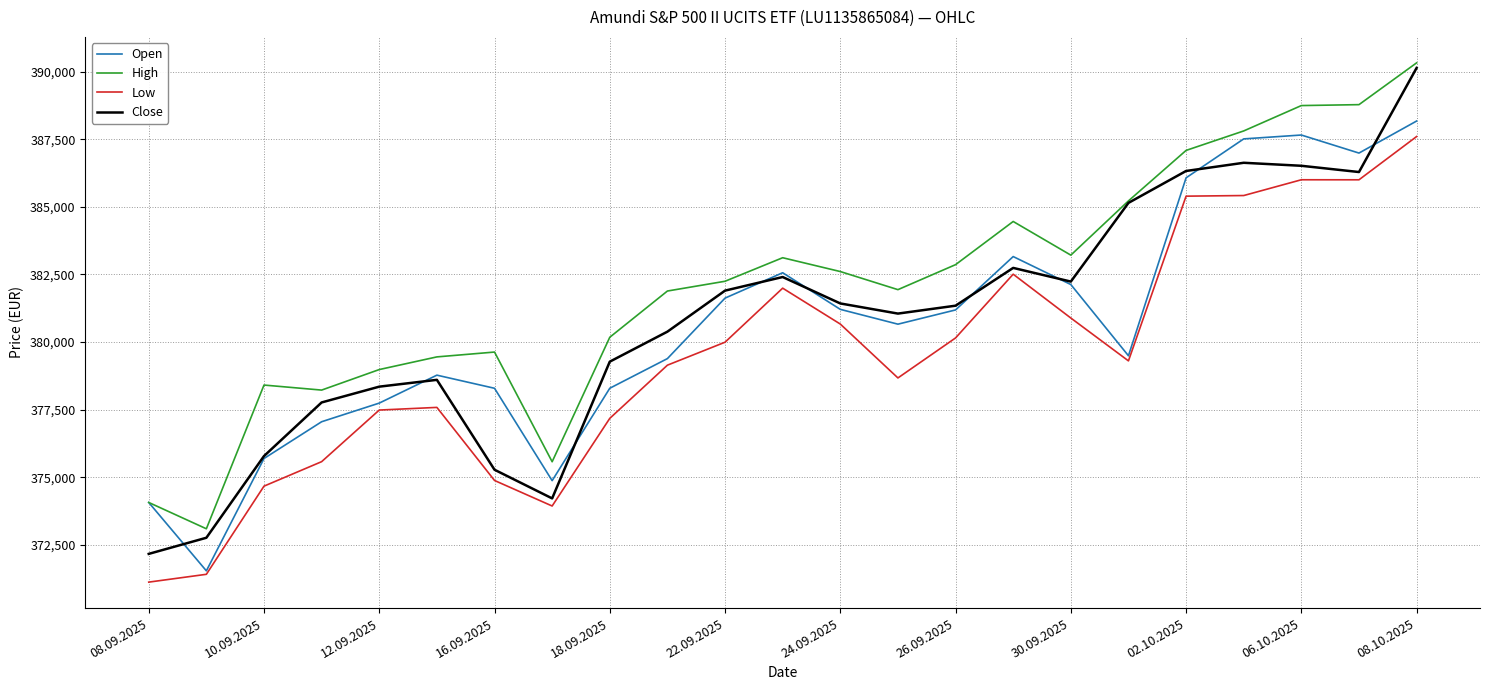

What is the highest value of the Low series?

387598